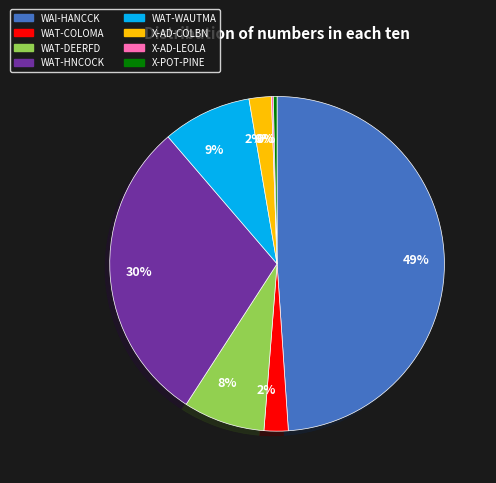

What percentage is the WAT-DEERFD slice, to the nearest percent?

8%